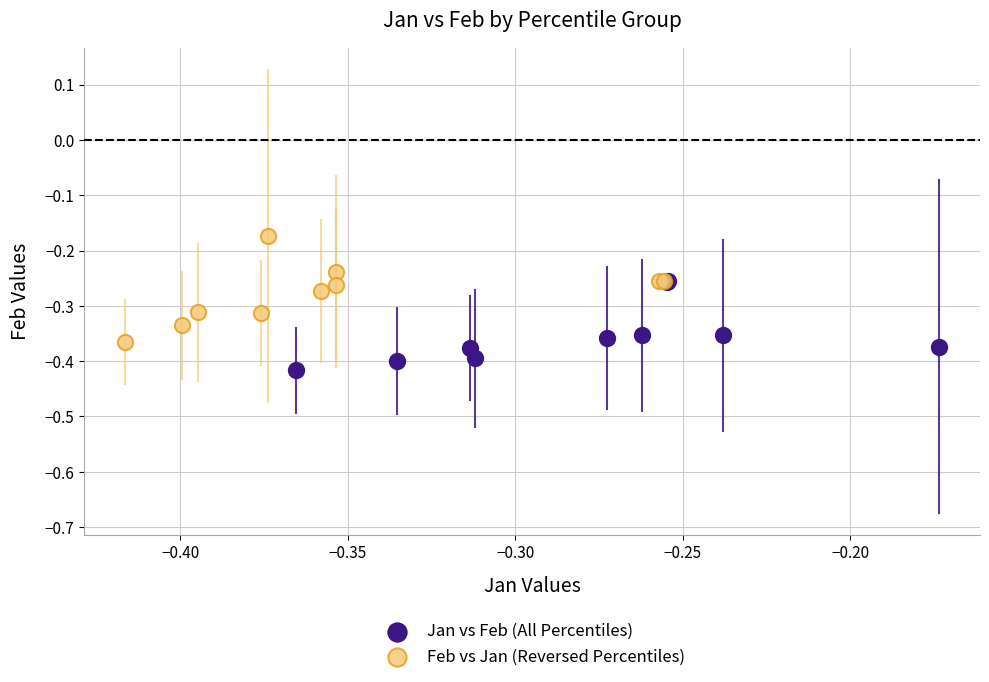

Which series contains the highest Y value?

Feb vs Jan (Reversed Percentiles)